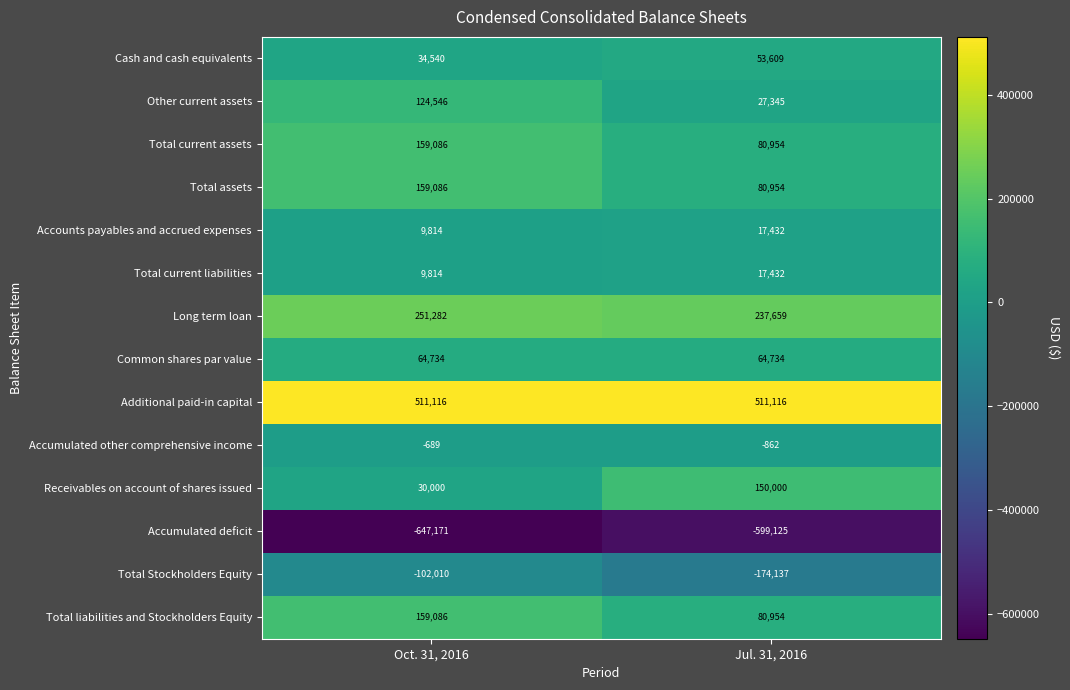

Which category has the highest value in the Total current assets series?

Oct. 31, 2016